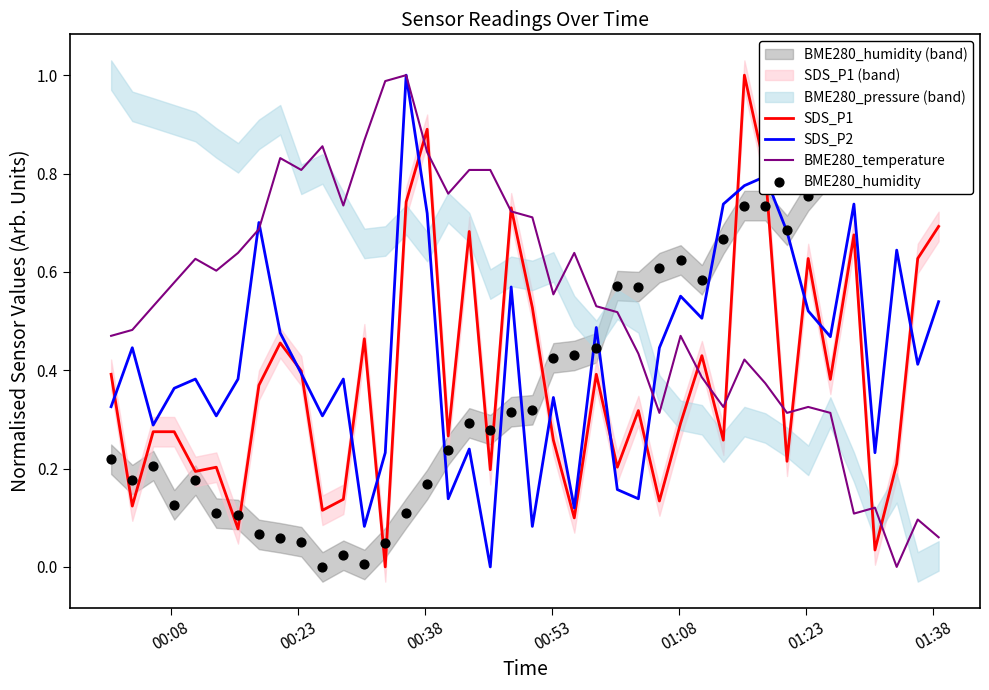

At how many categories does at least one series exceed 0?

40